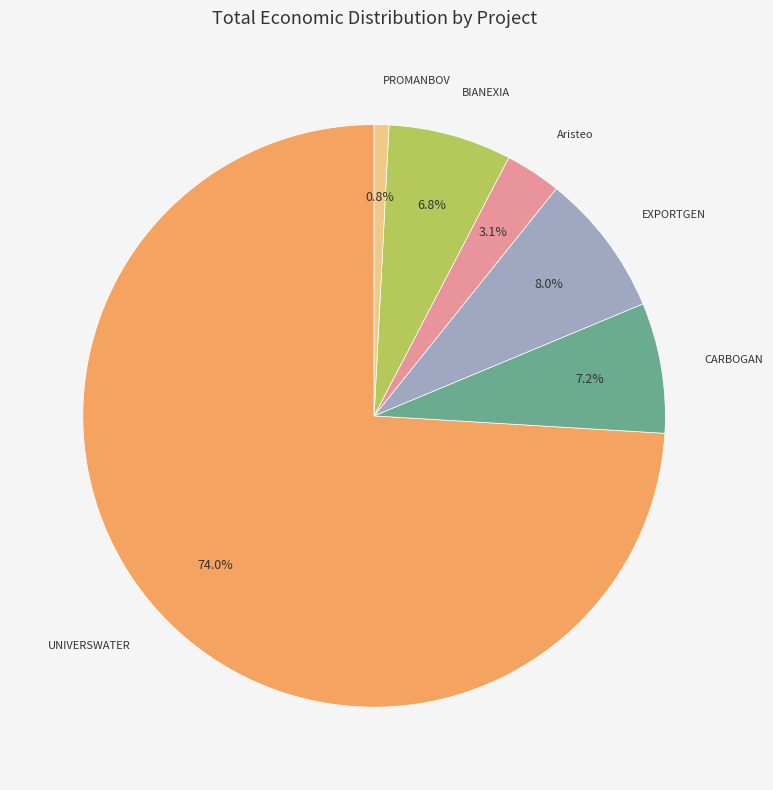

What percentage do UNIVERSWATER and CARBOGAN together represent?

81.3%